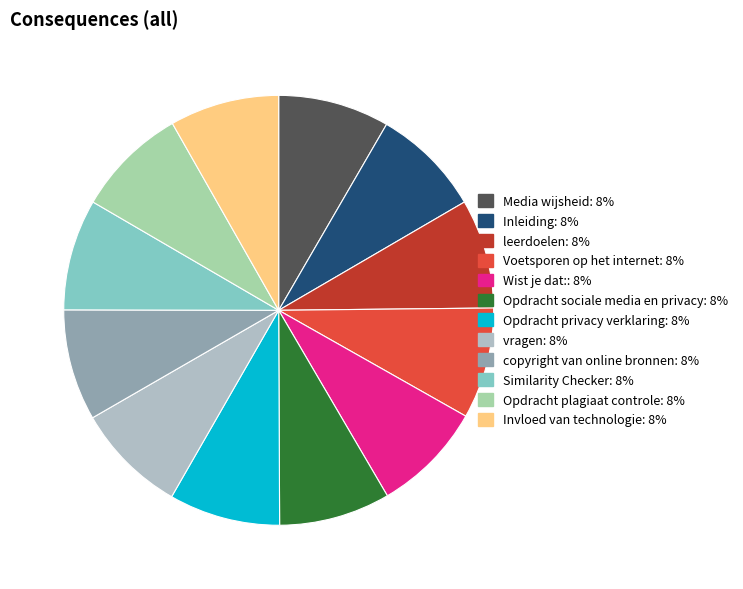

Do leerdoelen and Similarity Checker together represent more than half of the pie?

No